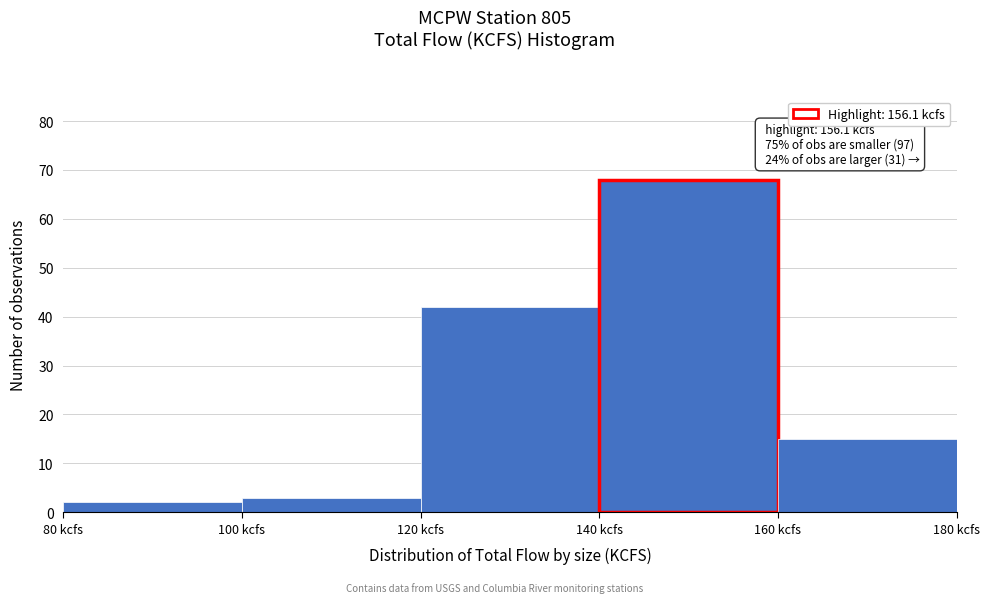

Over which range of the x-axis is the bar tallest?

140 to 160